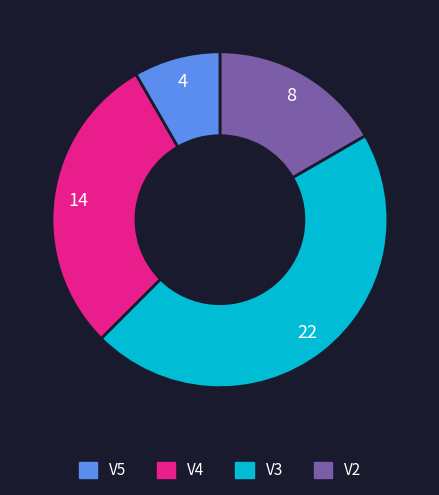

Does any single category account for the majority?

No